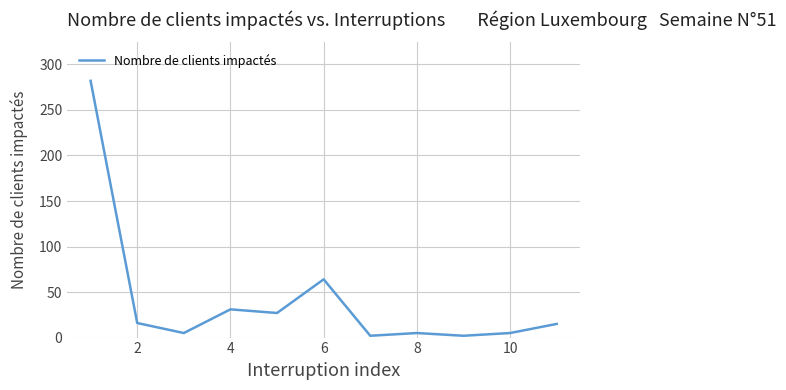

What is the difference between the maximum and minimum values?

280